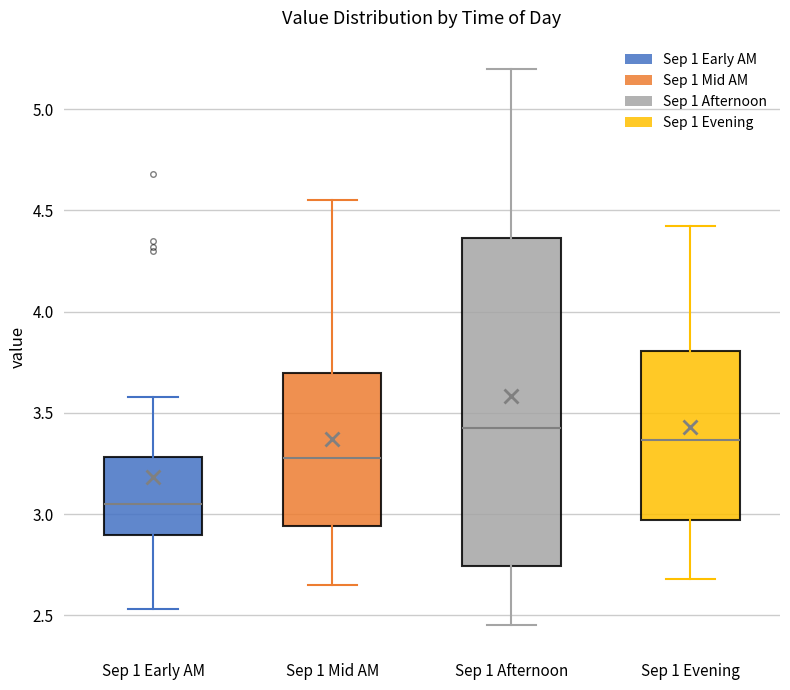

Comparing the boxes themselves (not the whiskers), which one is the tallest?

Sep 1 Afternoon